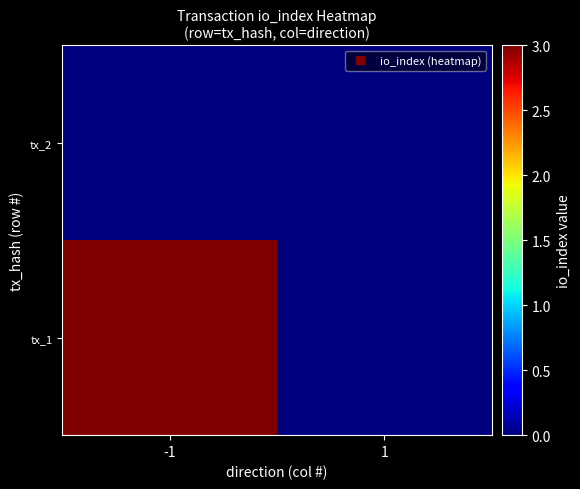

List the series in order of their overall mean, highest first.

tx_1, tx_2